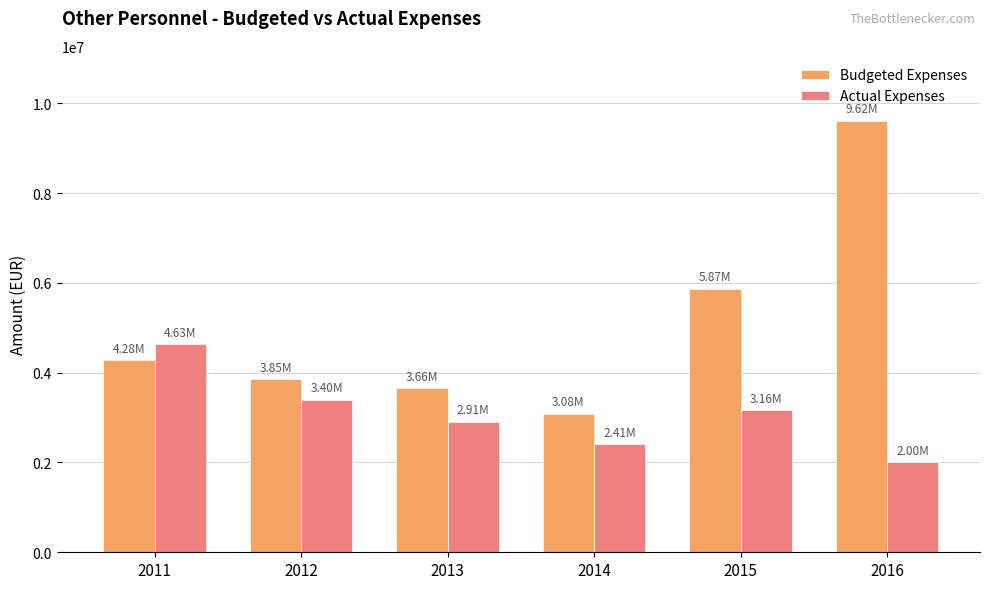

Which series has the largest total across all categories?

Budgeted Expenses